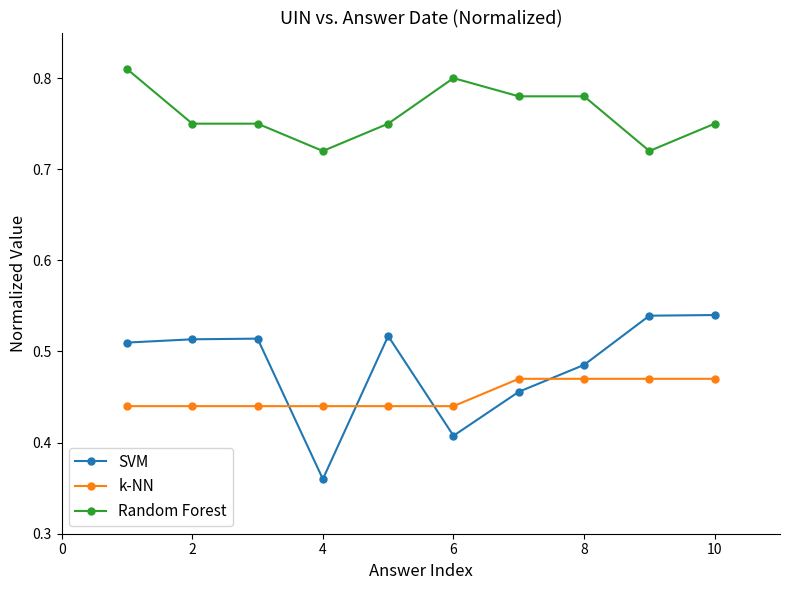

Which series has the largest range (max minus min)?

SVM